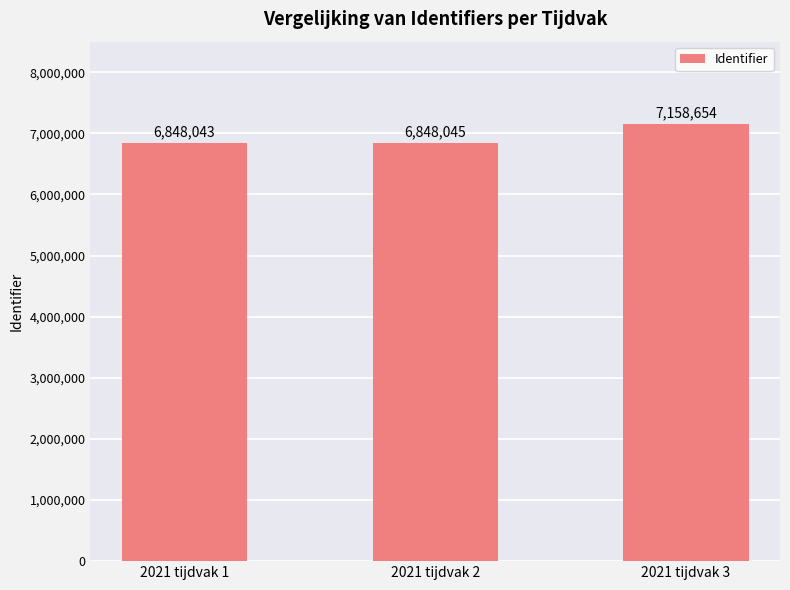

Are the bars grouped side by side (vs. stacked)?

No